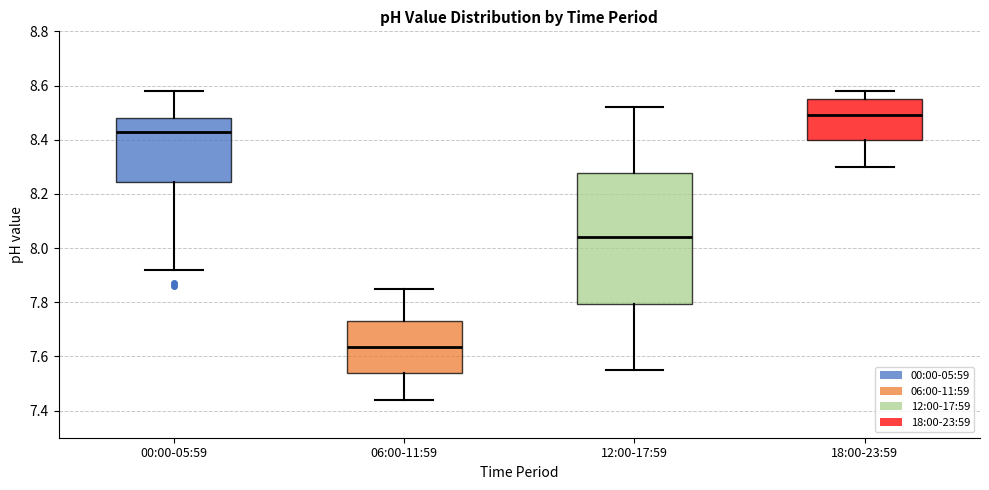

Reading left to right, read every box against the y-axis: the position of its median line, the range the box covers, and the ends of its whiskers. The values are not printed on the chart, so give them approximately, as read against the axis.

00:00-05:59: median 8.44, box 8.24 to 8.48, whiskers 7.92 to 8.58
06:00-11:59: median 7.64, box 7.54 to 7.74, whiskers 7.44 to 7.86
12:00-17:59: median 8.04, box 7.80 to 8.28, whiskers 7.56 to 8.52
18:00-23:59: median 8.50, box 8.40 to 8.56, whiskers 8.30 to 8.58